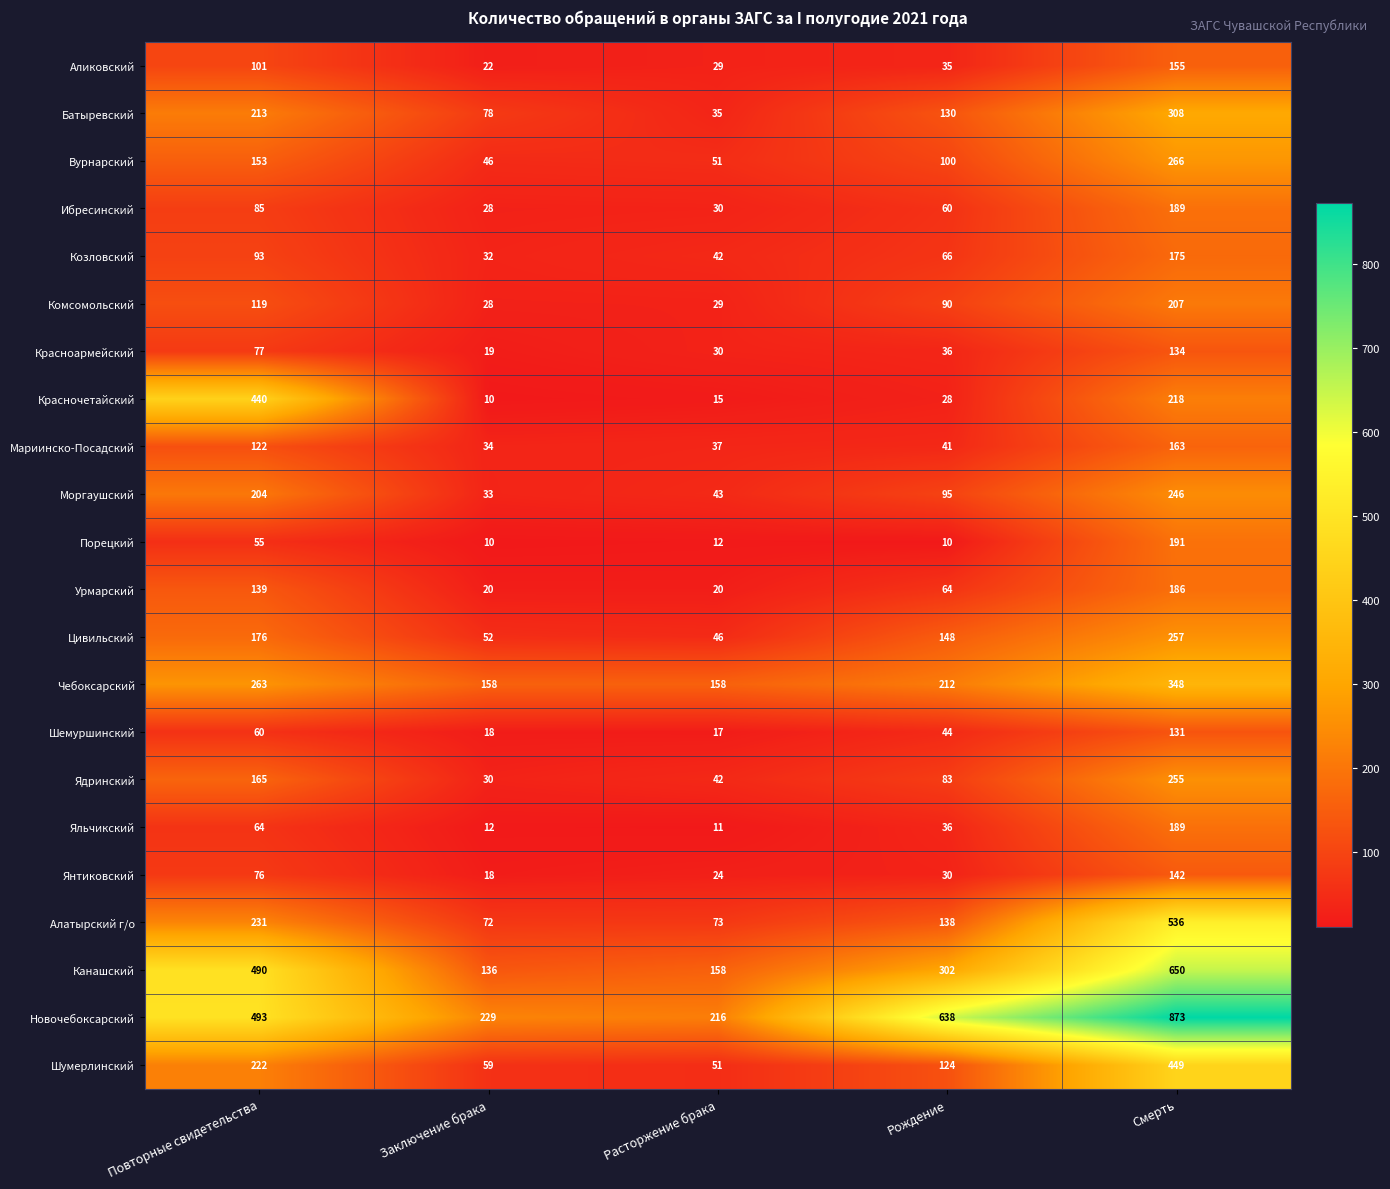

What is the highest value of the Яльчикский series?

189